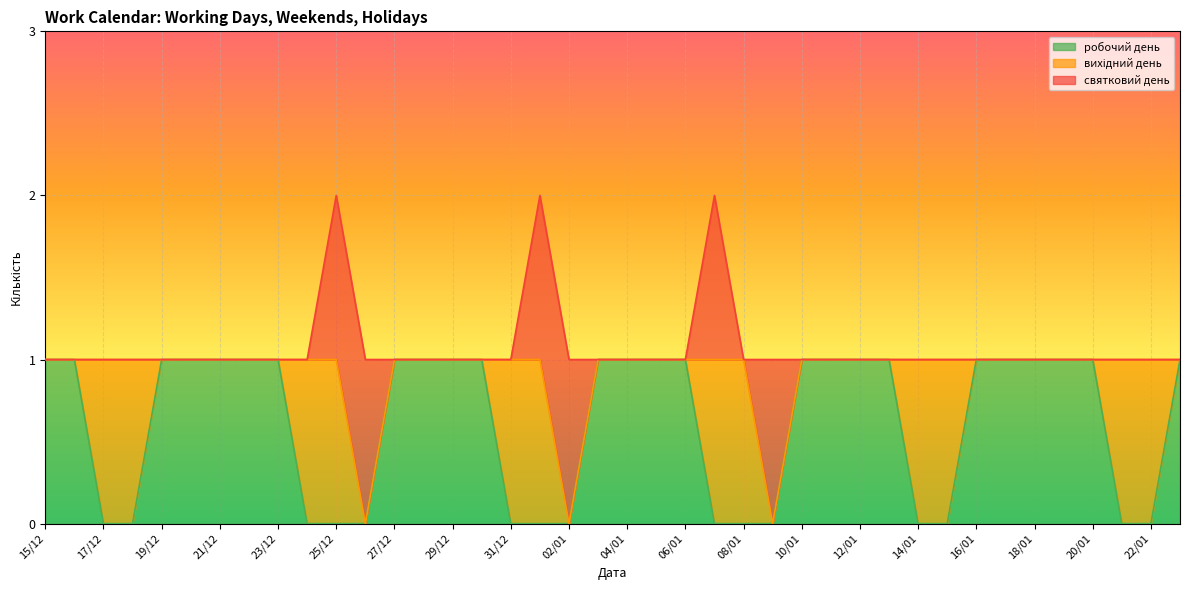

True or false: святковий день has more than 2 points higher than both neighbors.

False